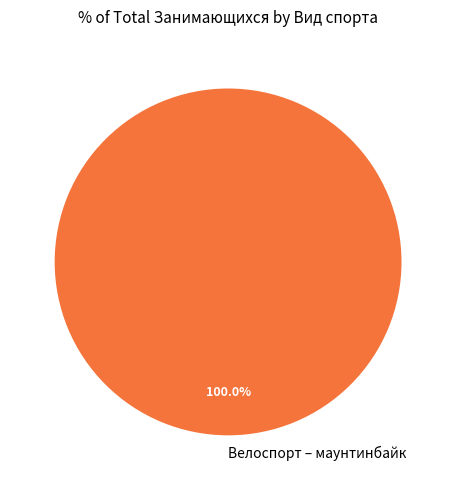

How many segments does this pie chart have?

1